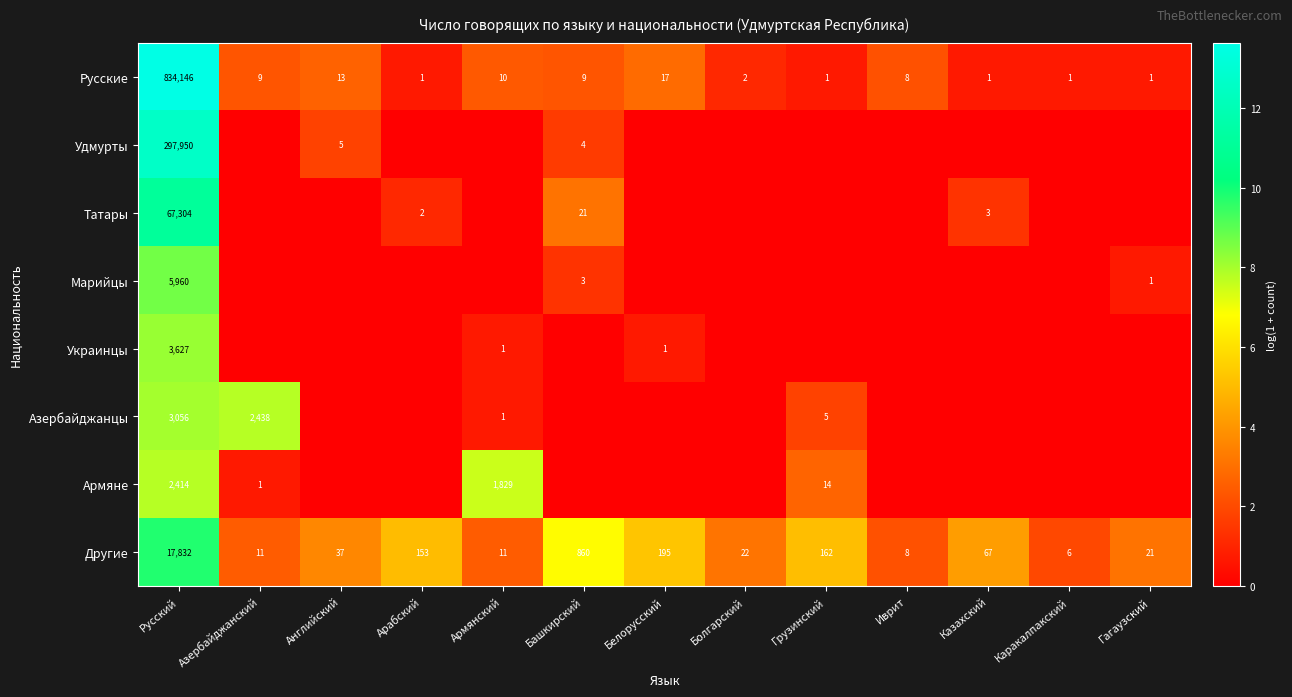

Is it true that Русские equals 13 at Английский?

True